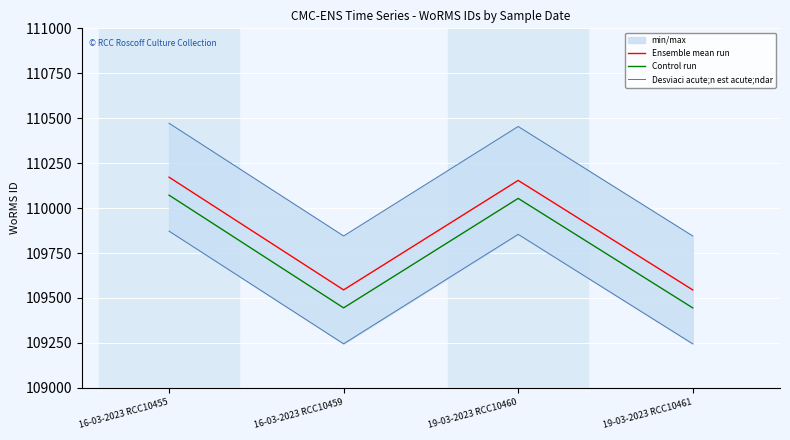

At which label does Control run first exceed 110054?

16-03-2023 RCC10455